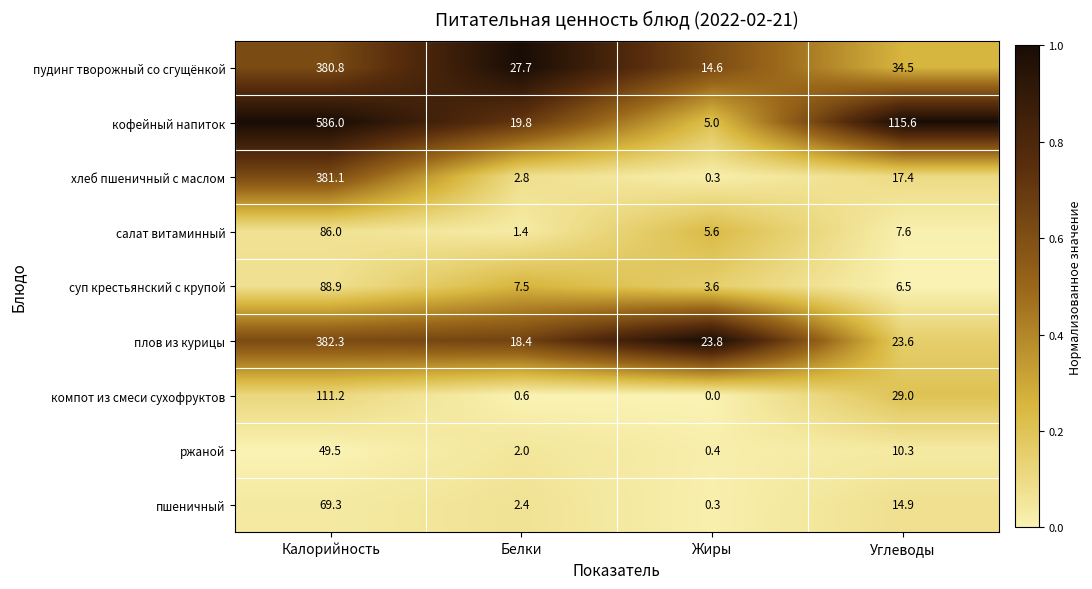

What is the approximate value of ржаной at Углеводы?

10.3